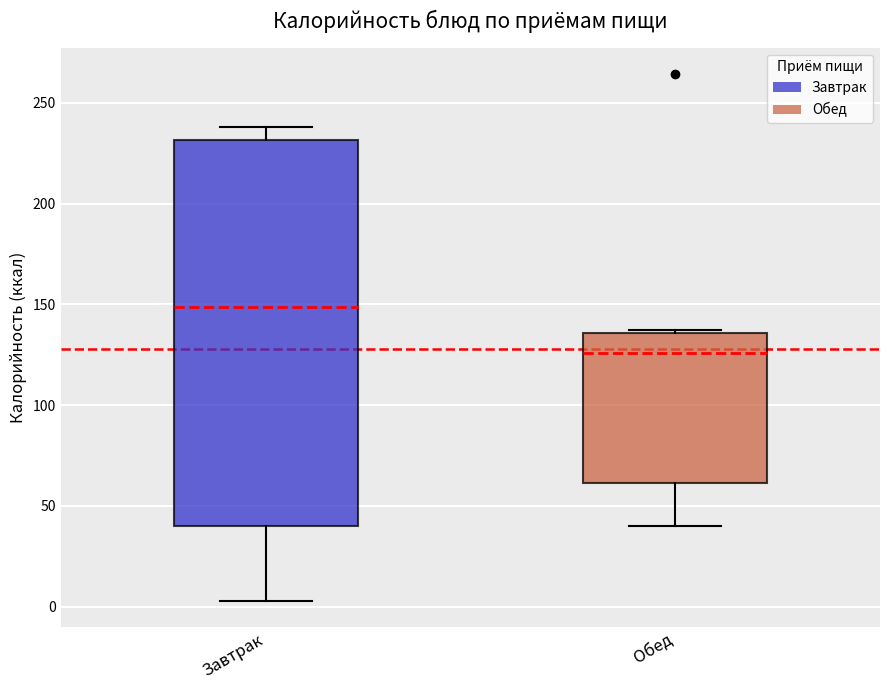

Reading left to right, read every box against the y-axis: the position of its median line, the range the box covers, and the ends of its whiskers. The values are not printed on the chart, so give them approximately, as read against the axis.

Завтрак: median 150, box 40 to 230, whiskers 5 to 240
Обед: median 125, box 60 to 135, whiskers 40 to 135